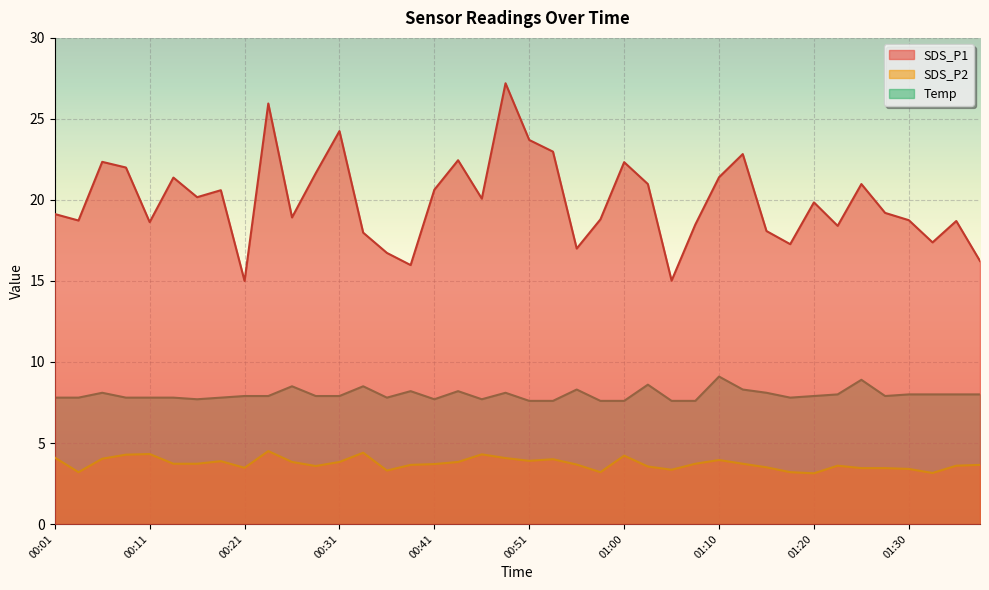

In Temp, how many points are higher than both neighbors (excluding endpoints)?

10